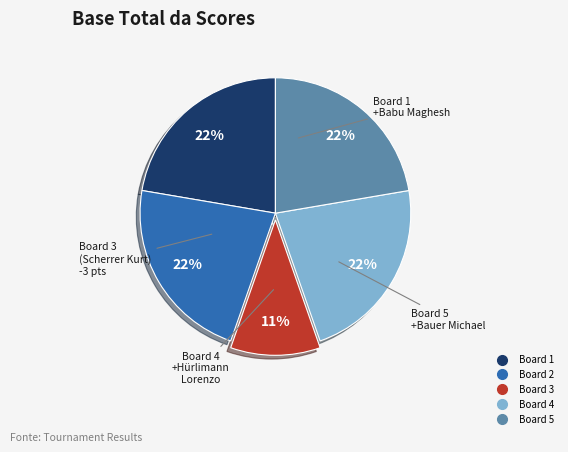

To the nearest percent, what is the average slice percentage?

20%